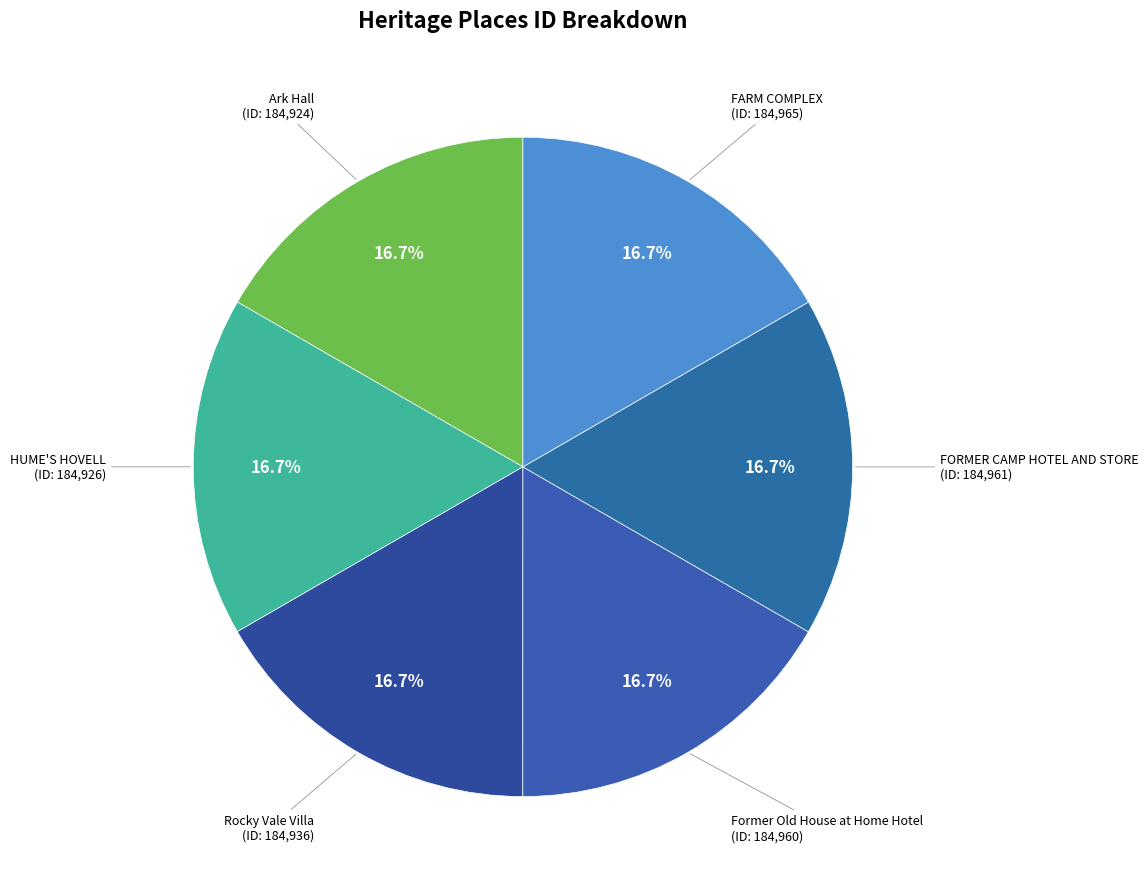

To the nearest percent, what is the average slice percentage?

17%